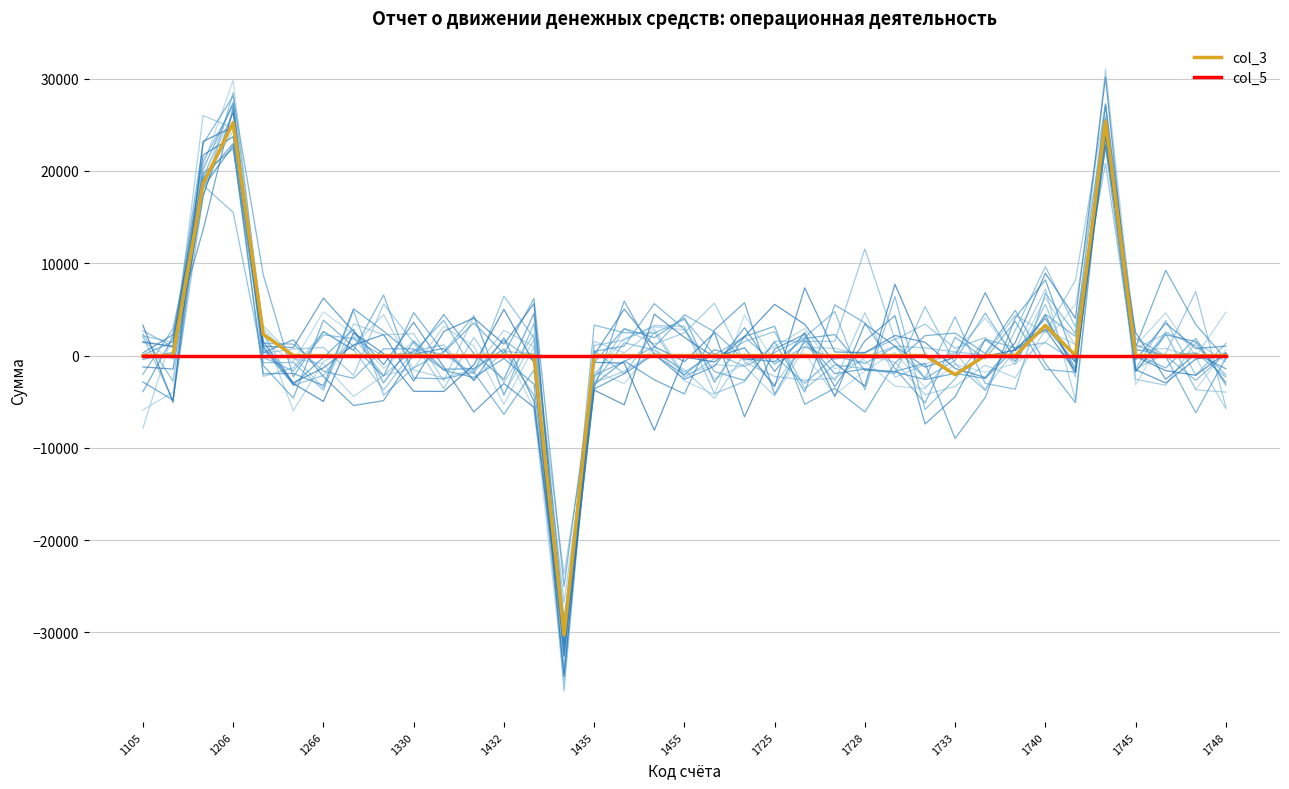

True or false: col_5 has more than 0 points higher than both neighbors.

False